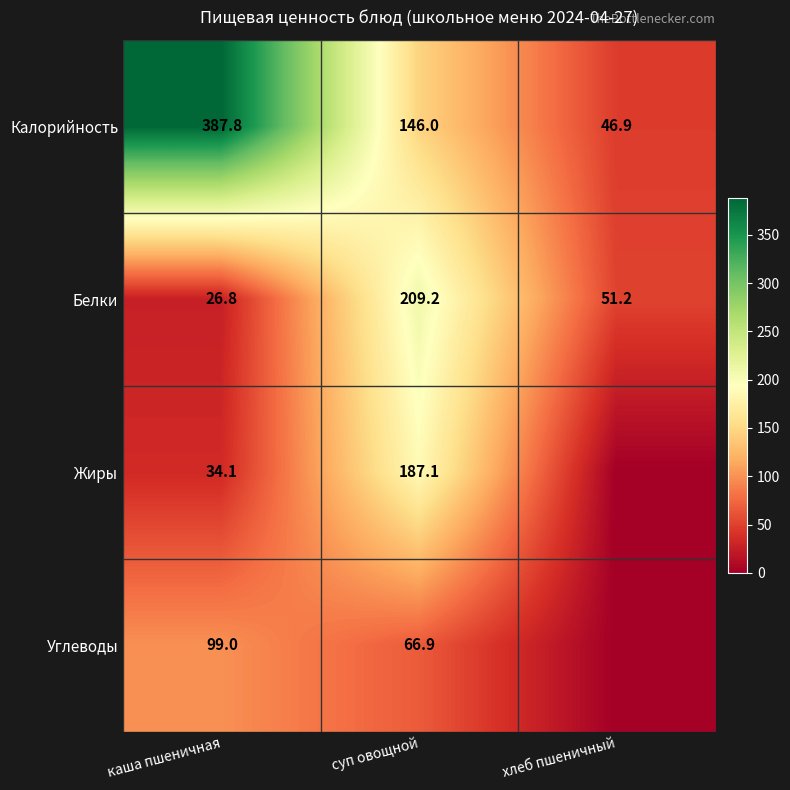

What is the average value of the Калорийность series?

193.6